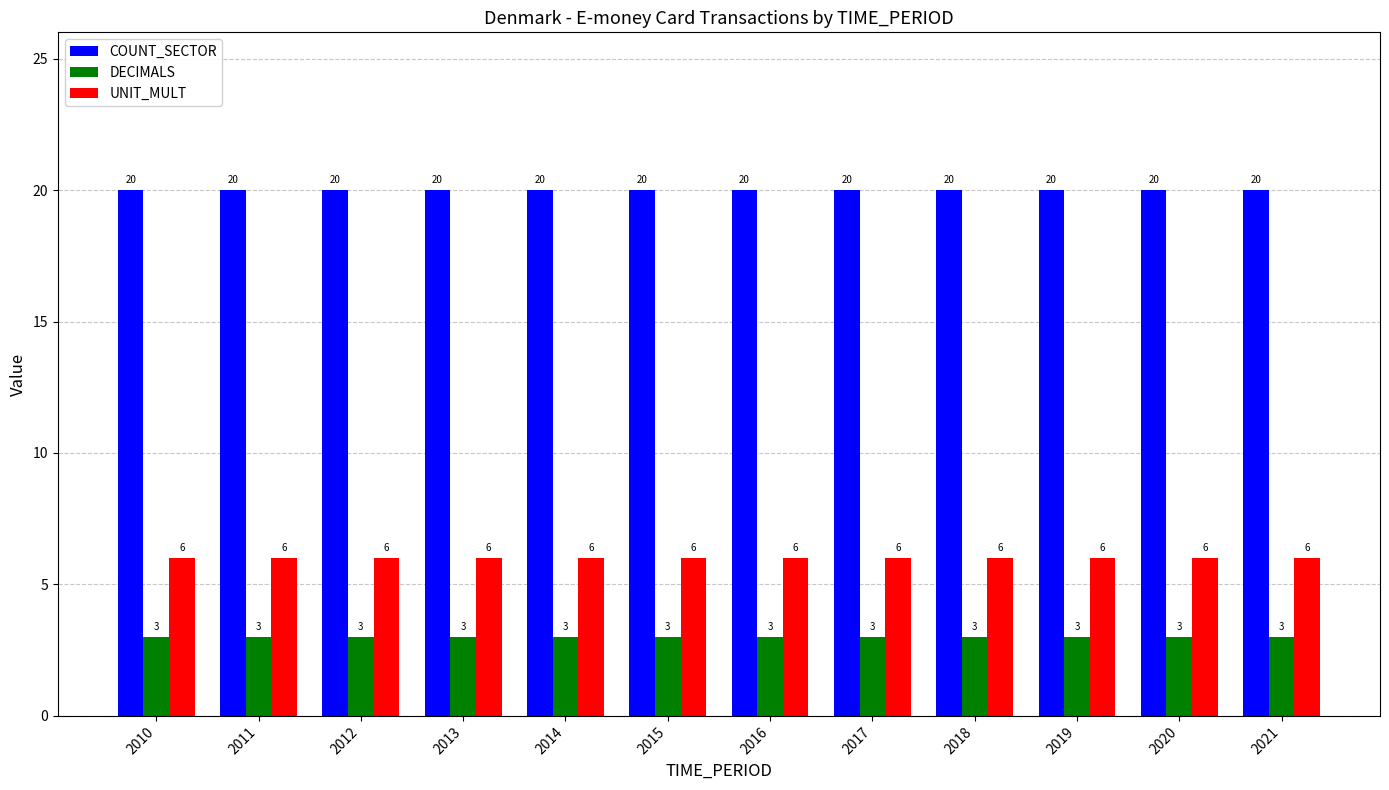

List the series in order of their overall mean, highest first.

COUNT_SECTOR, UNIT_MULT, DECIMALS